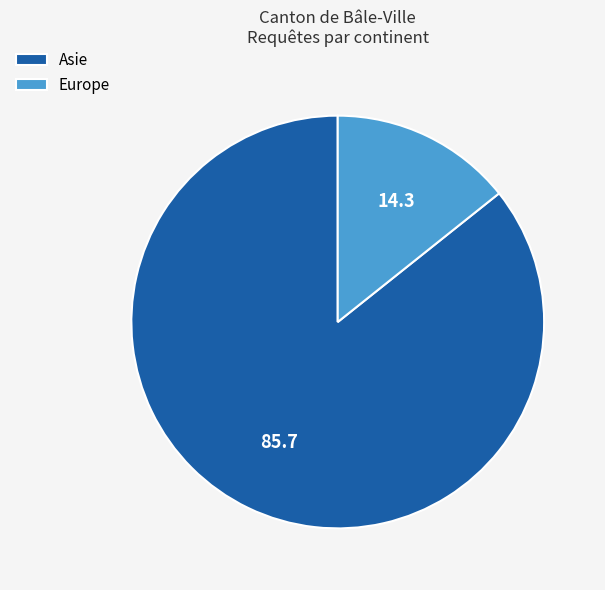

Is it true that Asie is 86% of the pie?

True